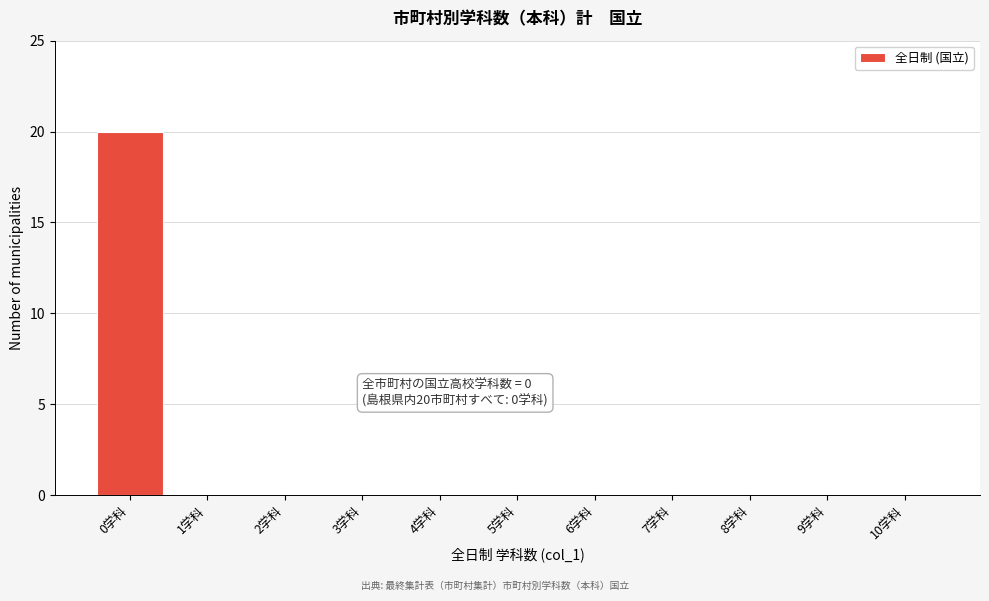

Reading left to right, what are all the values shown in this chart?

0学科=20	1学科=0	2学科=0	3学科=0	4学科=0	5学科=0	6学科=0	7学科=0	8学科=0	9学科=0	10学科=0